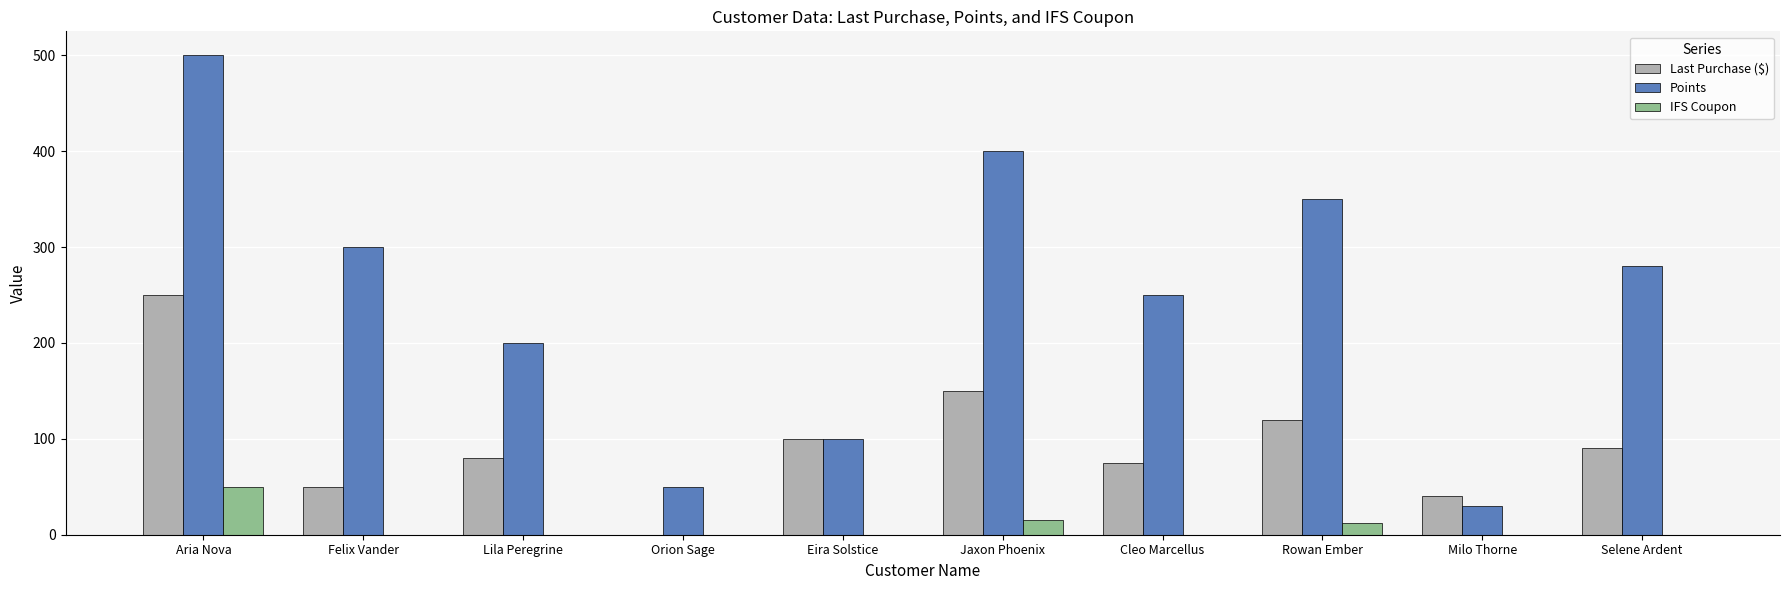

The Points series shows 460 at Felix Vander. True or false?

False